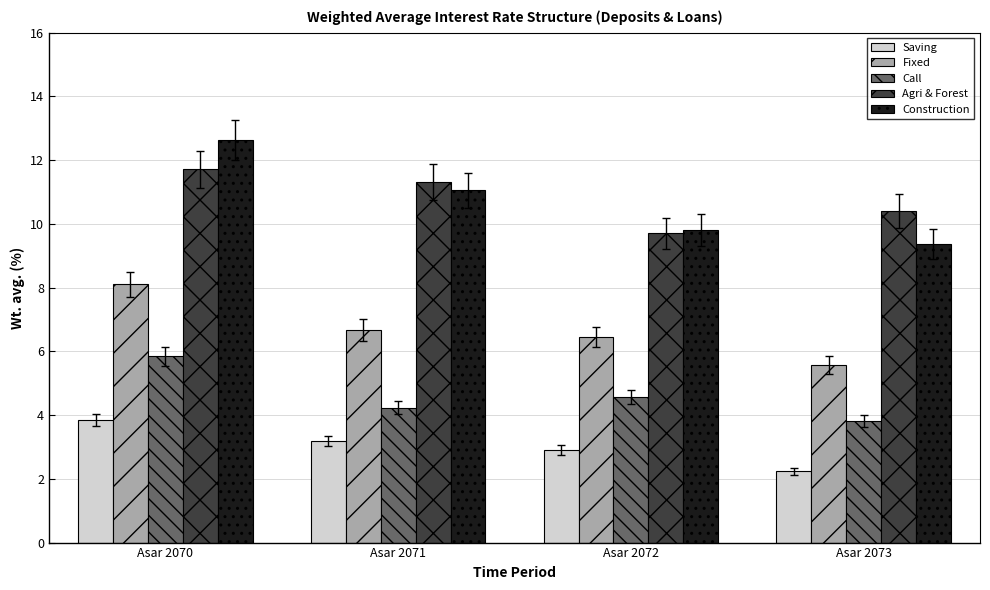

What is the total value across all series at Asar 2071?

36.5